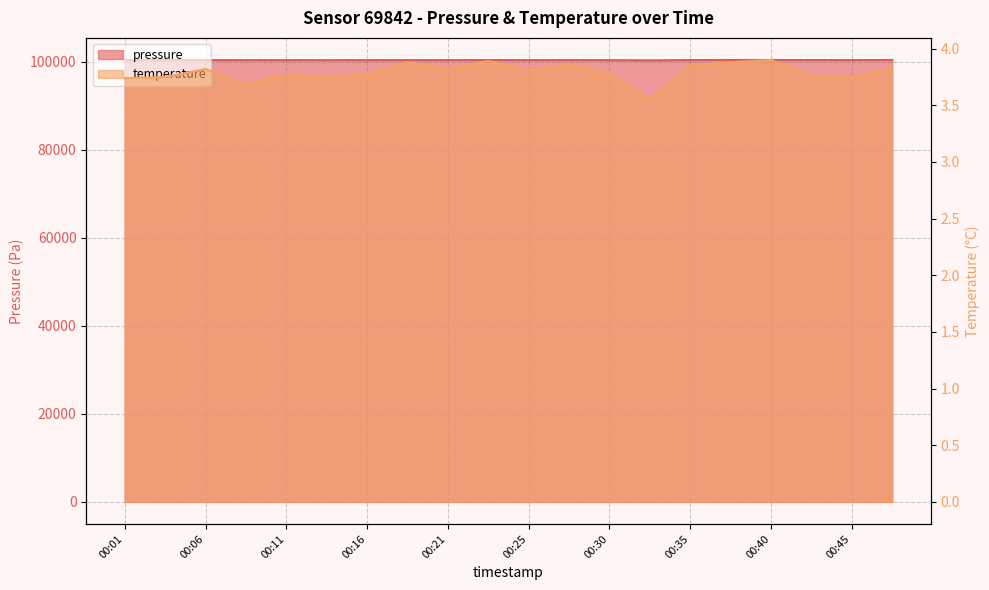

Rank the series at 00:08 from highest to lowest value.

pressure, temperature